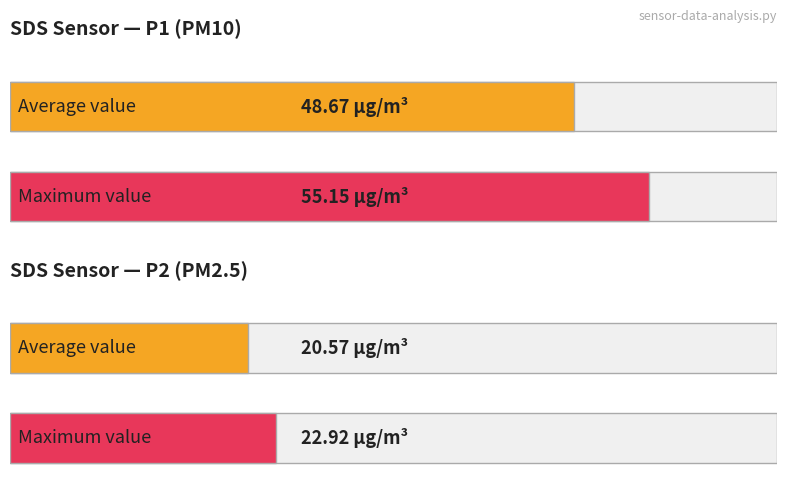

Is it true that SDS_P2 equals 31.4 at 00:17?

False